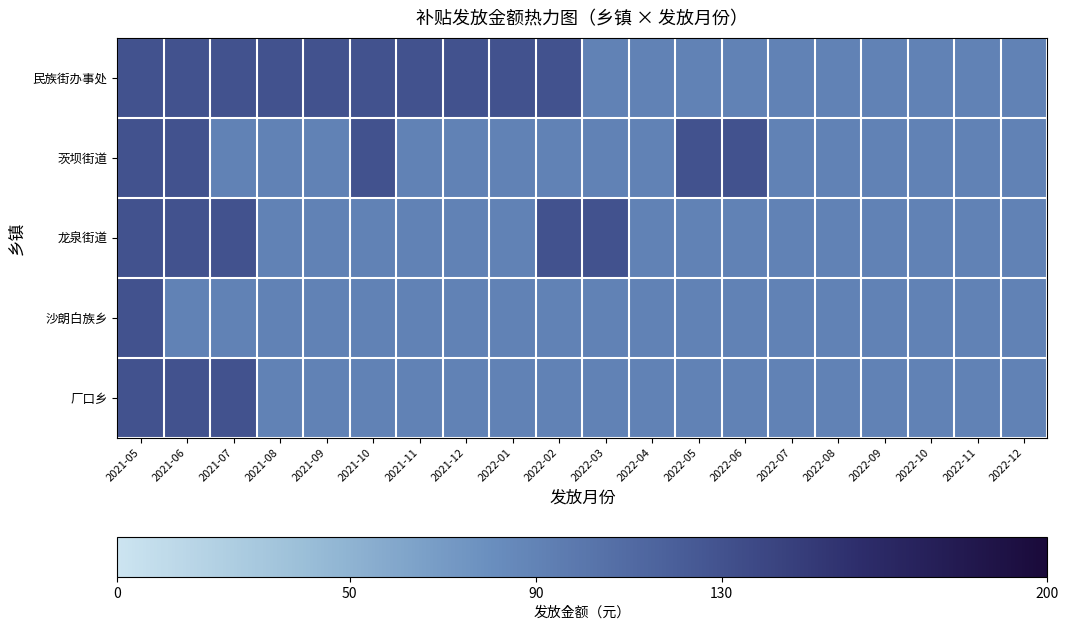

At which category is the sum across all series the highest?

2021-05